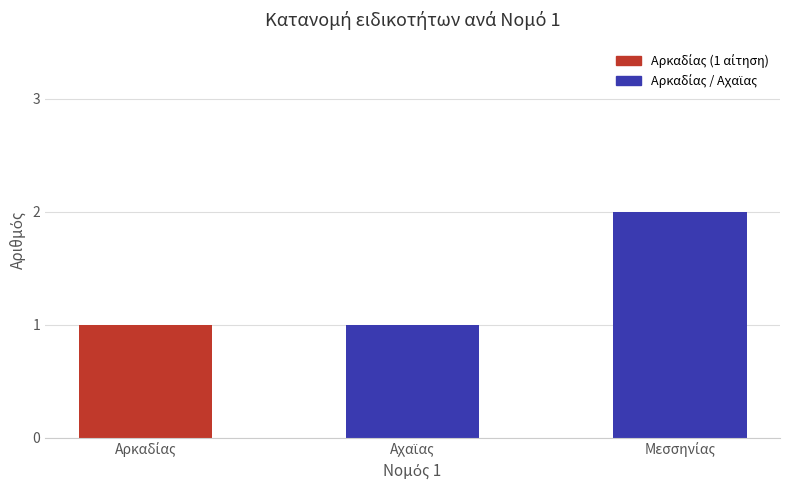

Reading left to right, list all the values displayed in this chart.

1	1	2